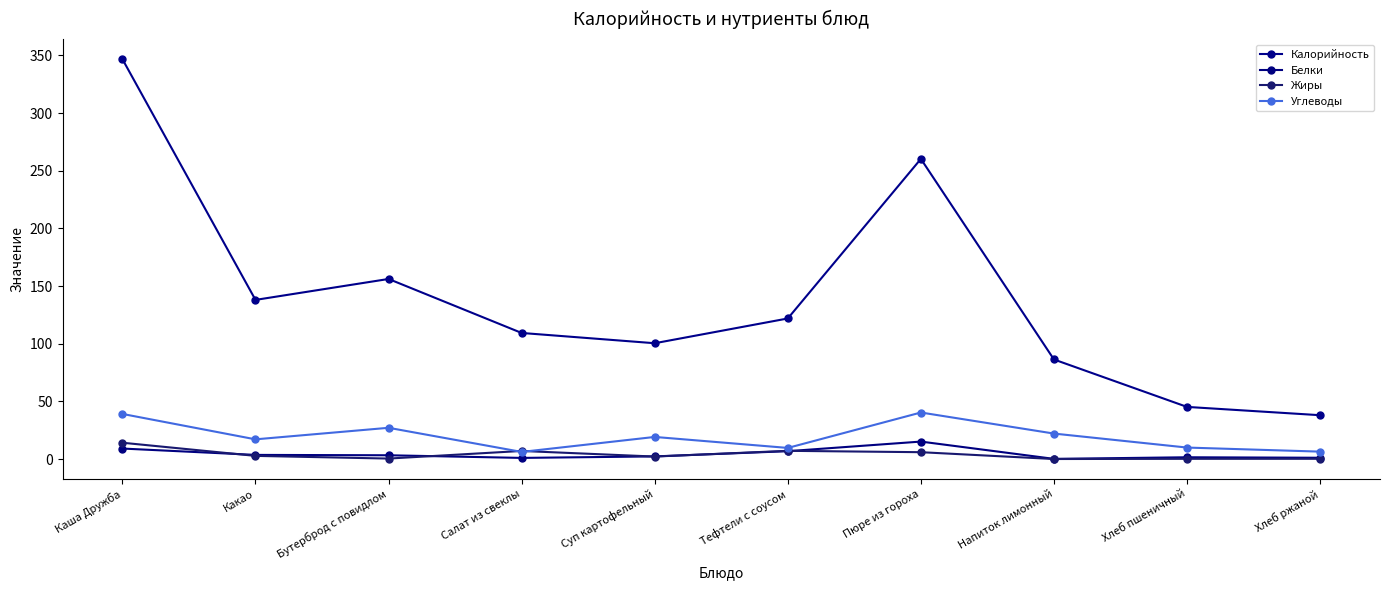

What value does the Жиры series have at Пюре из гороха?

5.9